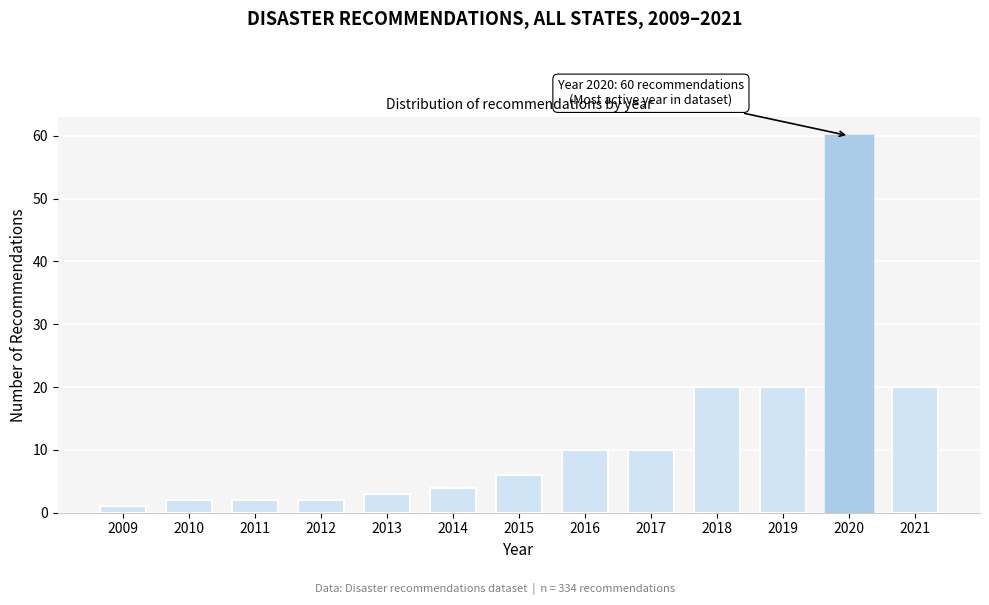

Reading left to right, list all the values displayed in this chart.

1	2	2	2	3	4	6	10	10	20	20	60	20